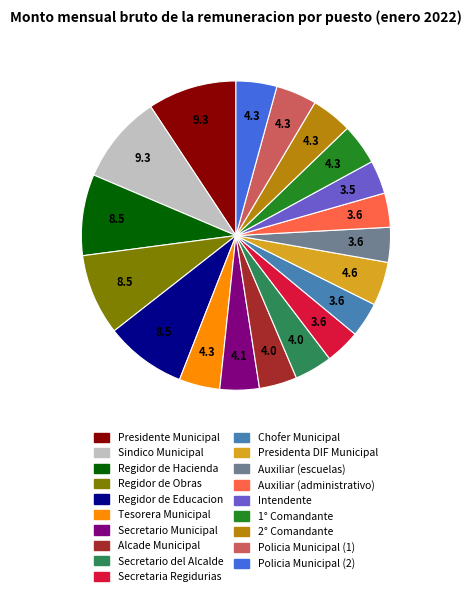

Is it true that Presidenta DIF Municipal is 5% of the pie?

True